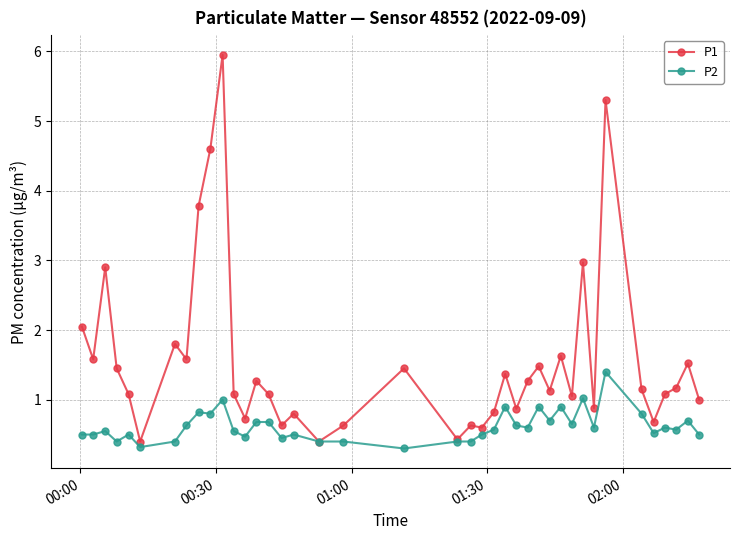

Which series has the largest total across all categories?

P1